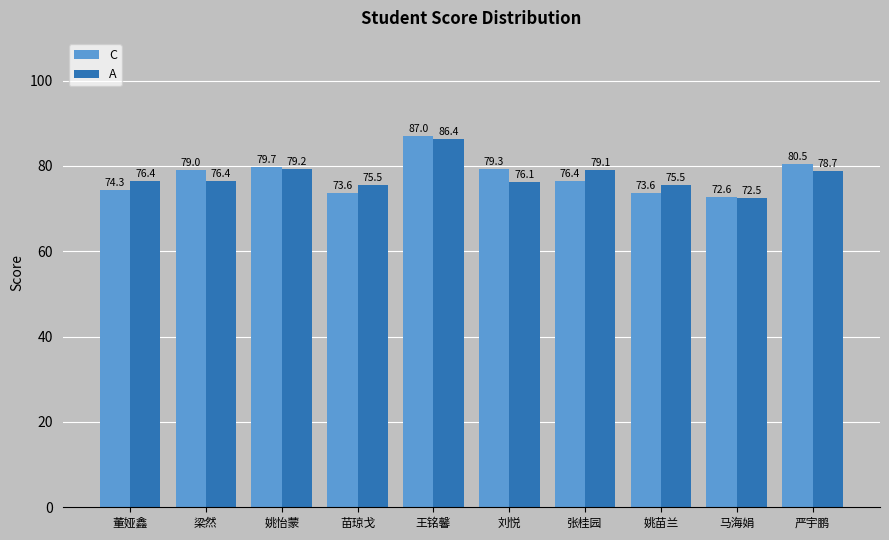

What is the total value across all series at 刘悦?

155.5